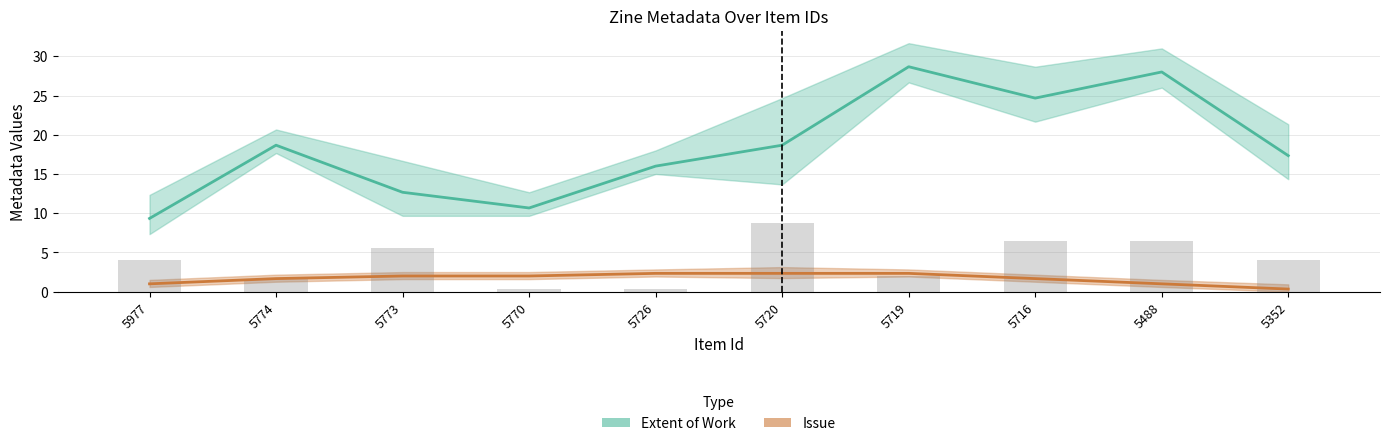

Reading left to right, extract all data points from this chart.

Extent of Work: 9.3	18.7	12.7	10.7	16.0	18.7	28.7	24.7	28.0	17.3
Issue: 1.0	1.7	2.0	2.0	2.3	2.3	2.3	1.7	1.0	0.3